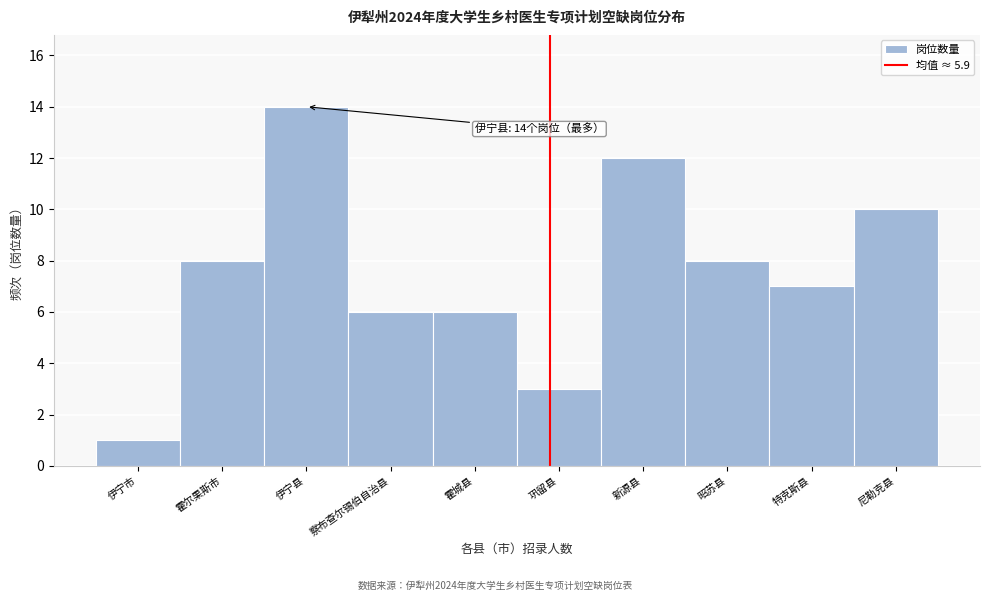

Reading left to right, transcribe all the data shown in this chart.

1	8	14	6	6	3	12	8	7	10